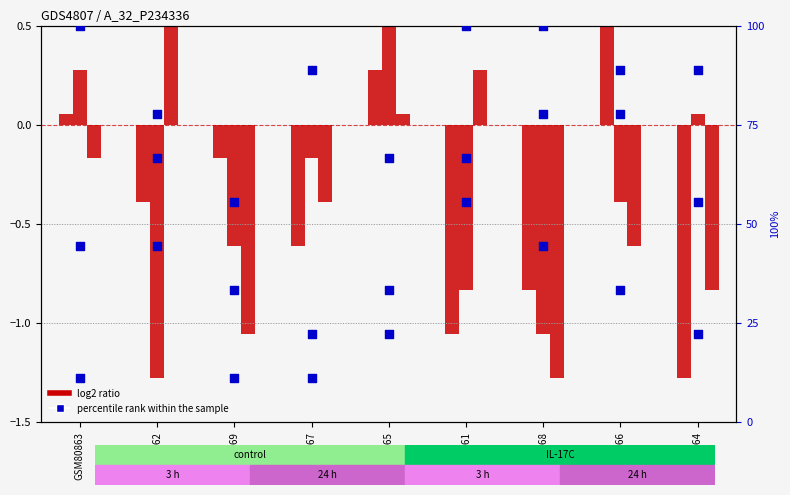

Is the value of col_6 (percentile) at GSM80865 greater than the value of col_7 (percentile) at GSM80861?

No